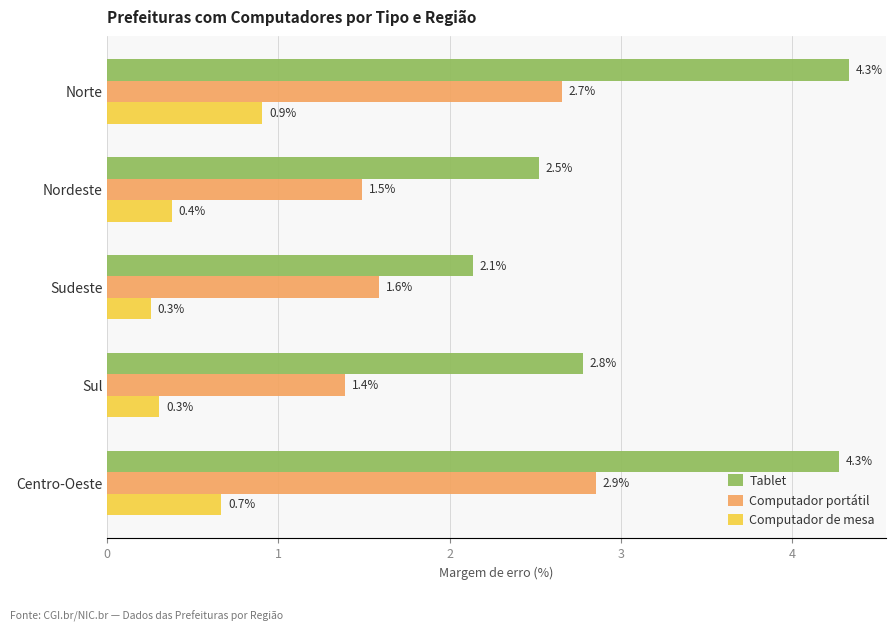

Rank the series by their maximum value, from highest to lowest.

Tablet, Computador portátil, Computador de mesa